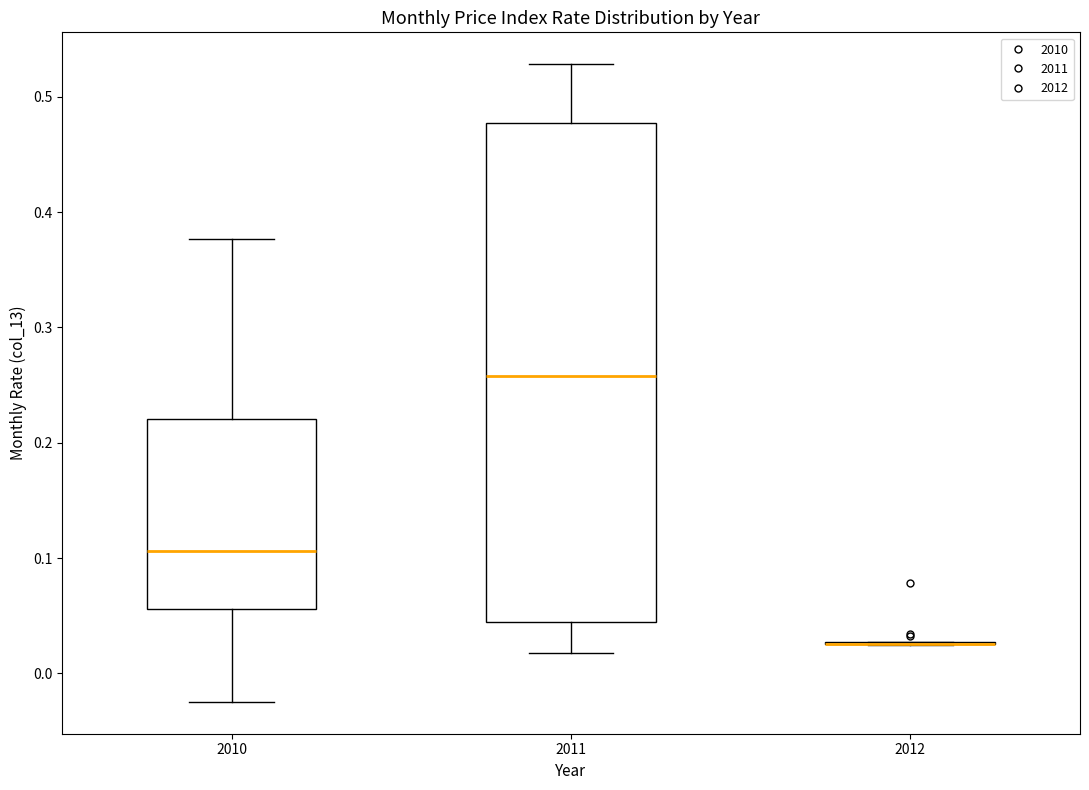

Comparing the boxes themselves (not the whiskers), which one is the tallest?

2011